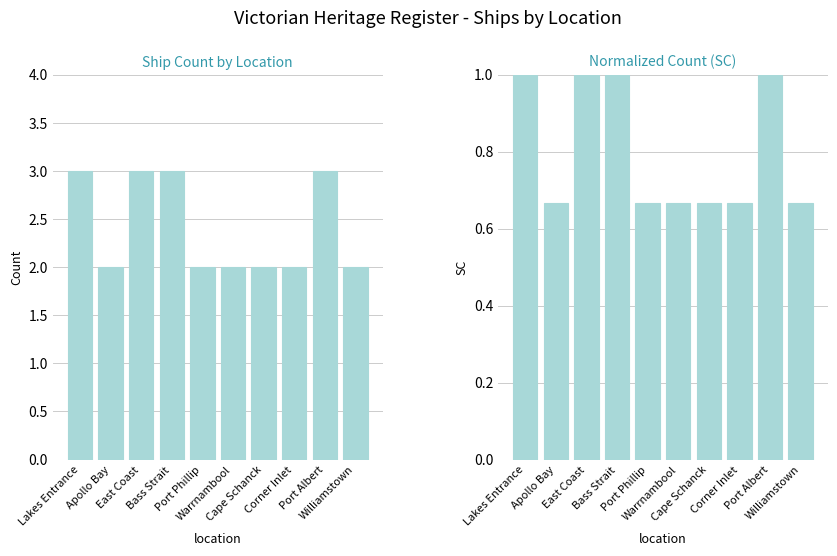

Does the chart contain stacked bars?

No